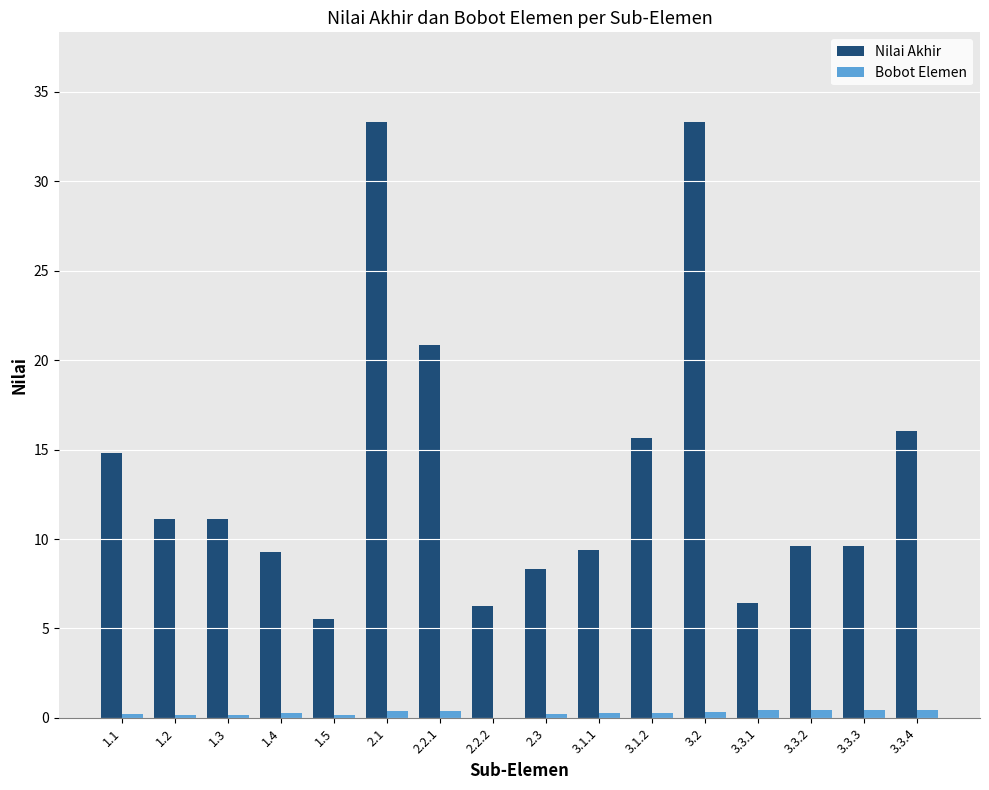

What is the difference between the Bobot Elemen values at 1.4 and 3.3.1?

0.1